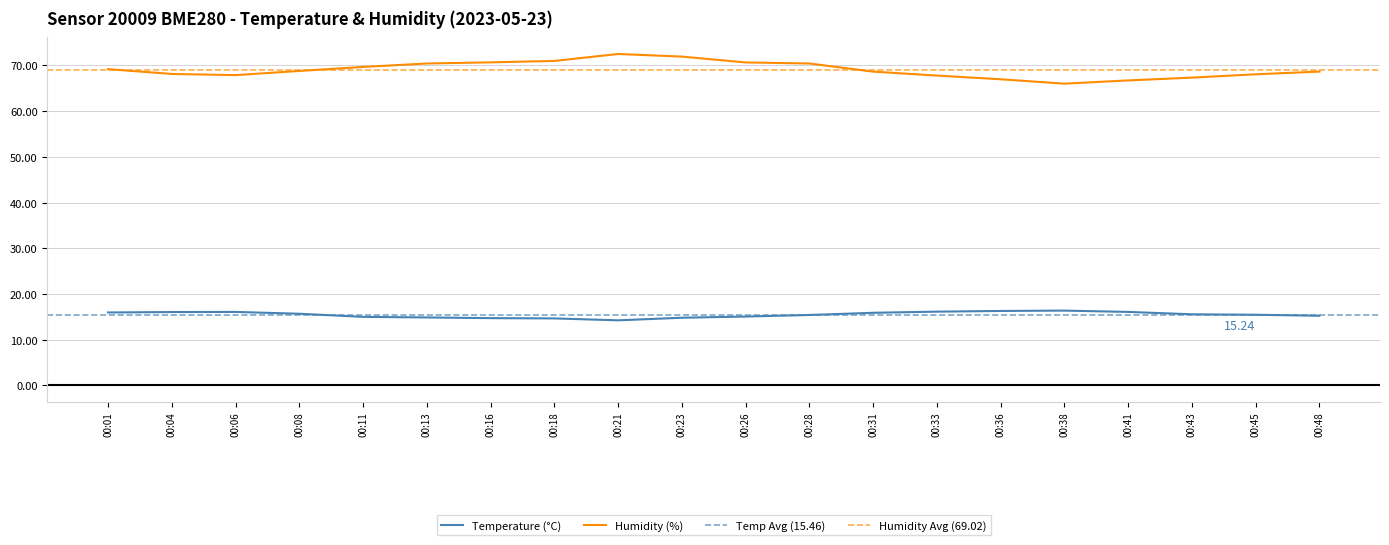

What is the sum of the temperature values at 00:21 and 00:08?

29.9